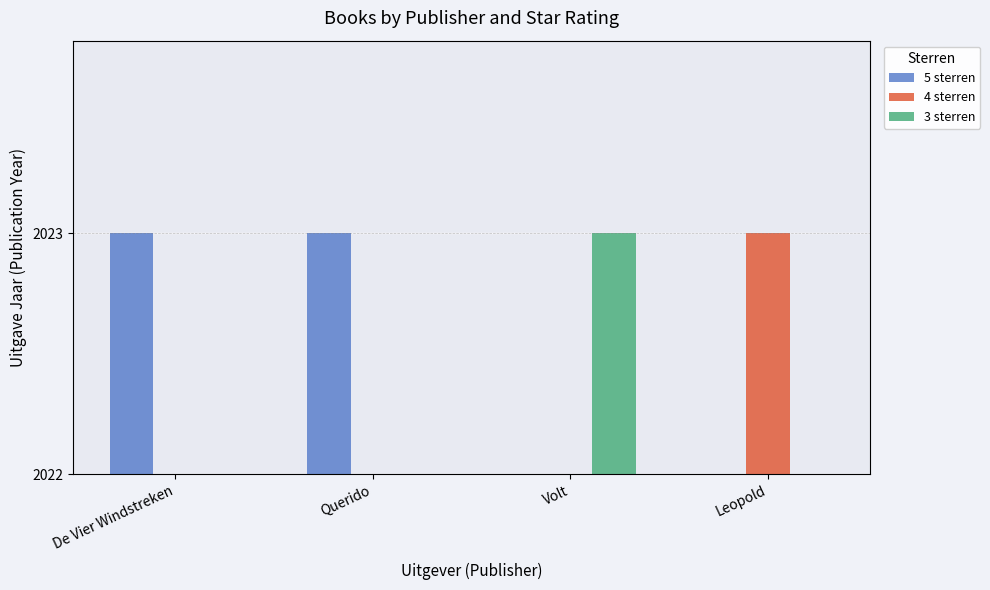

What is the spread (max minus min) of values at De Vier Windstreken?

2023